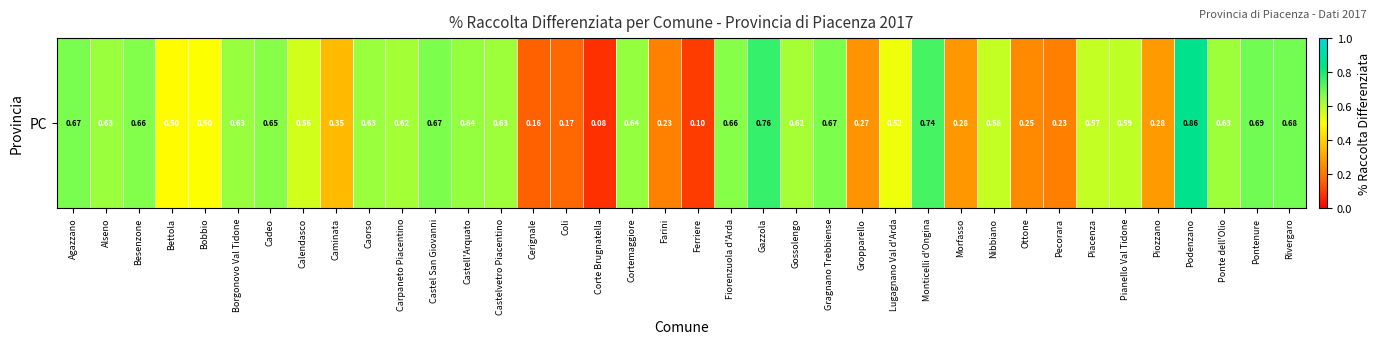

Reading right to left, what are all the values shown in this chart?

0.7	0.7	0.6	0.9	0.3	0.6	0.6	0.2	0.2	0.6	0.3	0.7	0.5	0.3	0.7	0.6	0.8	0.7	0.1	0.2	0.6	0.1	0.2	0.2	0.6	0.6	0.7	0.6	0.6	0.4	0.6	0.7	0.6	0.5	0.5	0.7	0.6	0.7